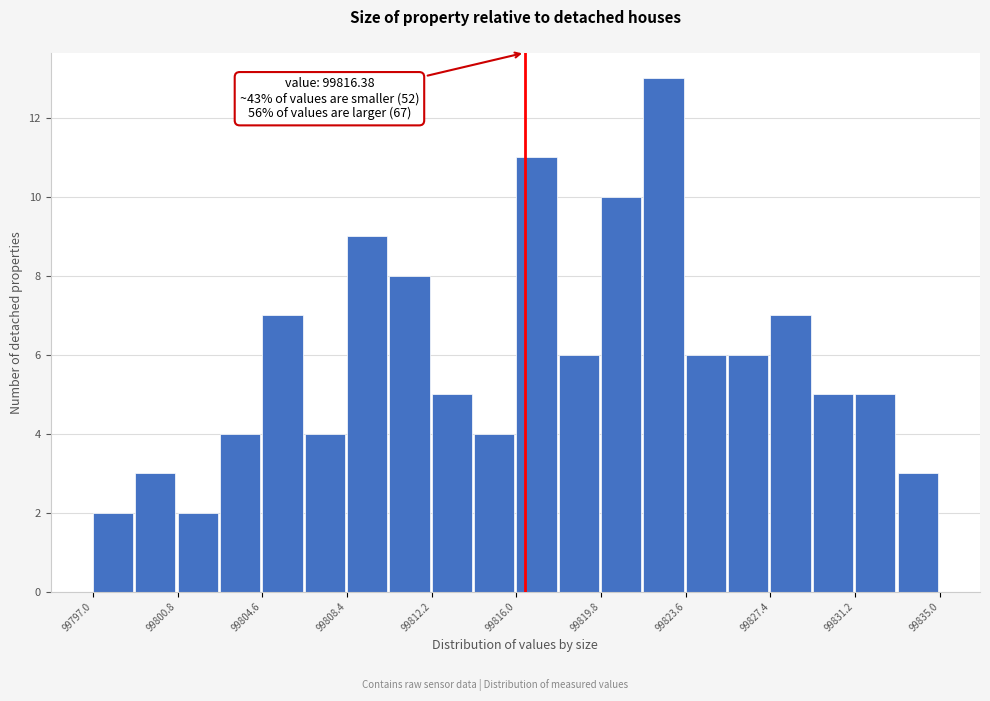

Read against the x-axis, roughly where is the centre of the tallest bar?

99822.5